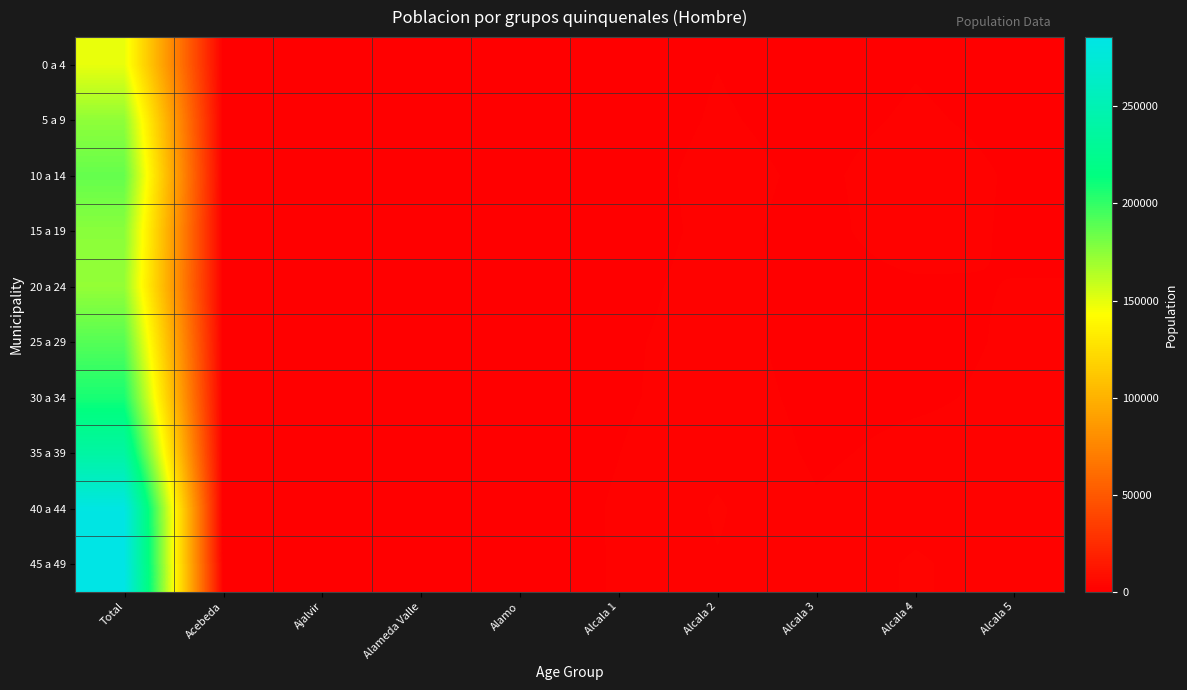

At which category is the sum across all series the highest?

Total